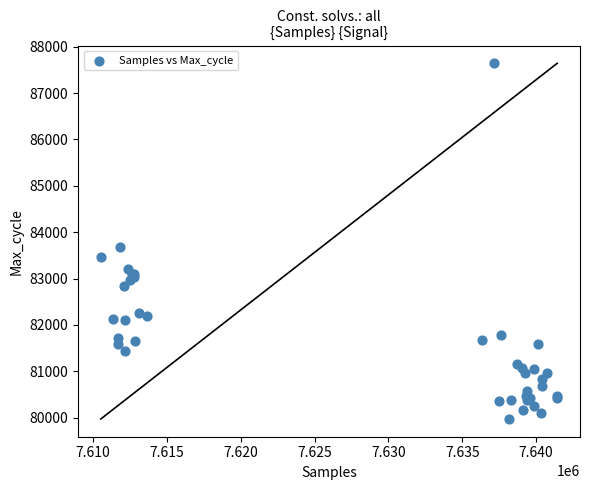

What Y value in the scatter plot is closest to 83807?

83683